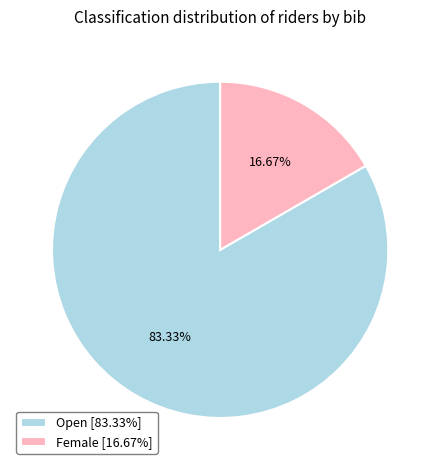

Which slice is the largest?

Open [83.33%]